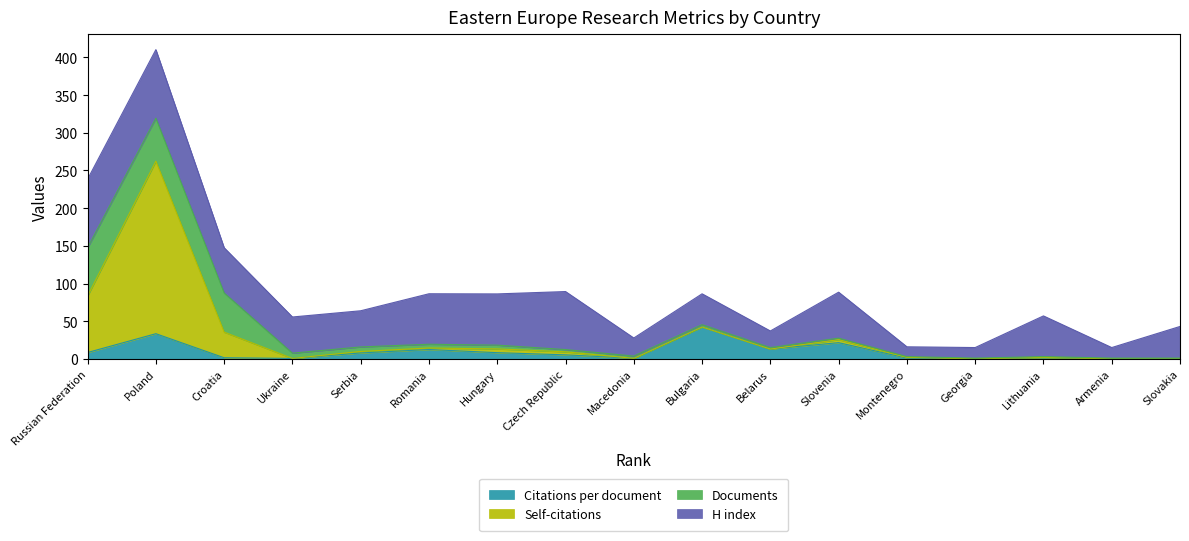

Is the value of Self-citations at Belarus greater than the value of Citations per document at Slovakia?

Yes